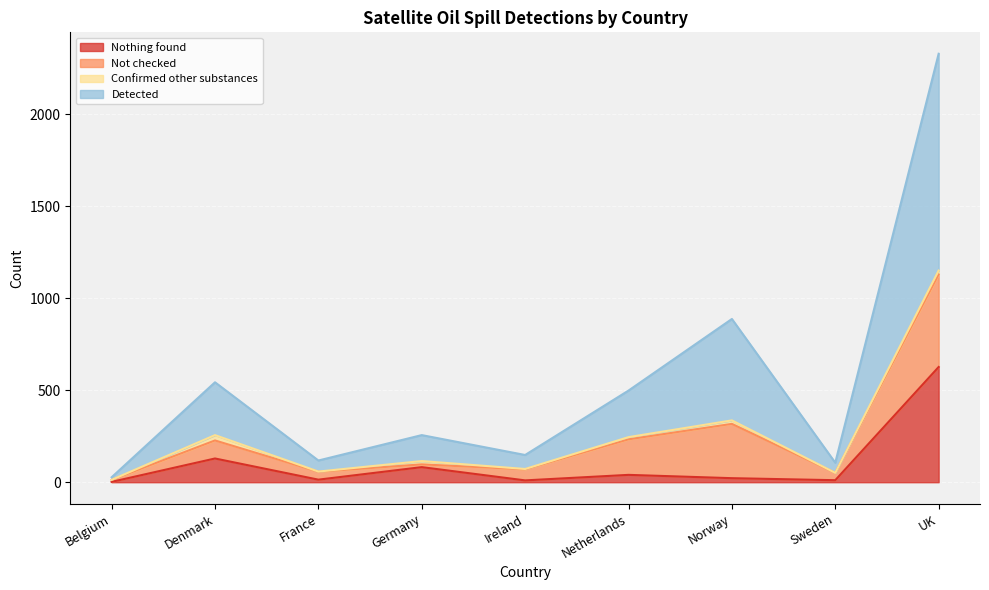

In Detected, how many points are lower than both neighbors (excluding endpoints)?

3